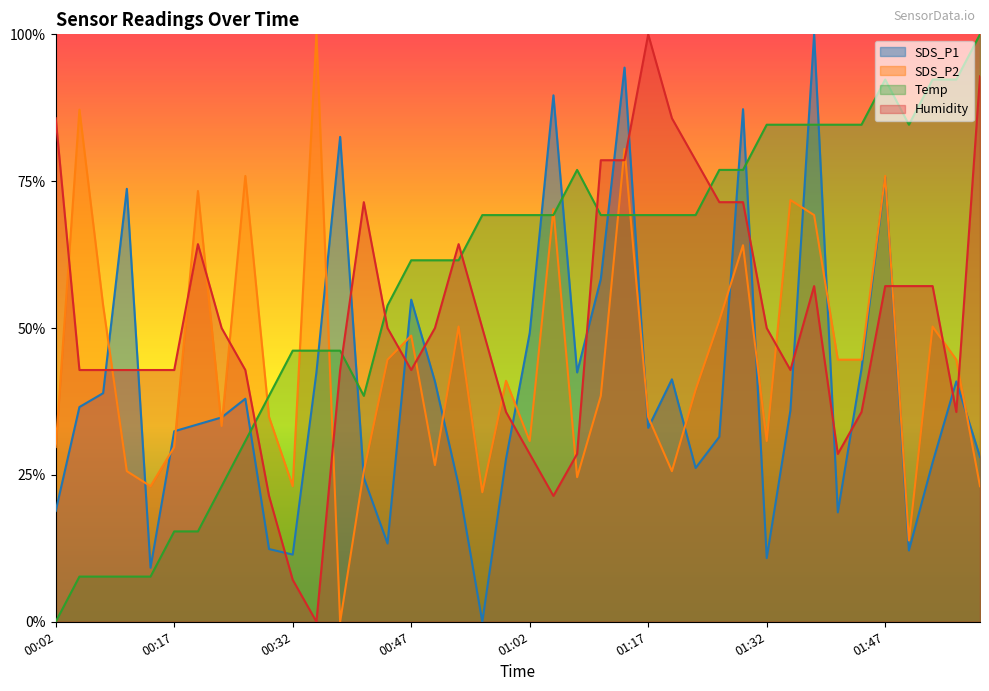

What is the sum of the SDS_P1 values at 01:50 and 01:53?

0.4